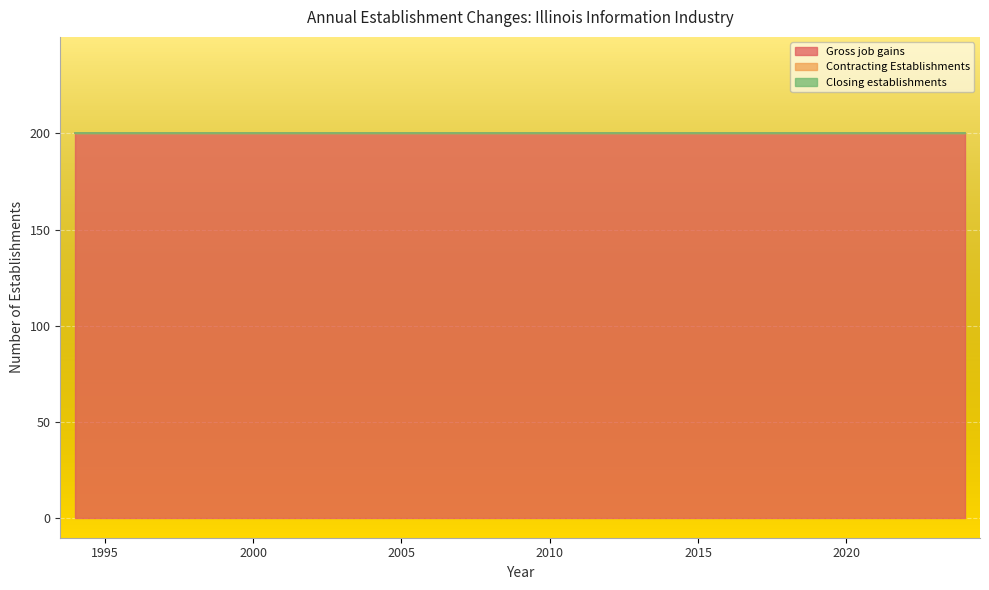

Does the chart display data point markers on the line(s)?

No